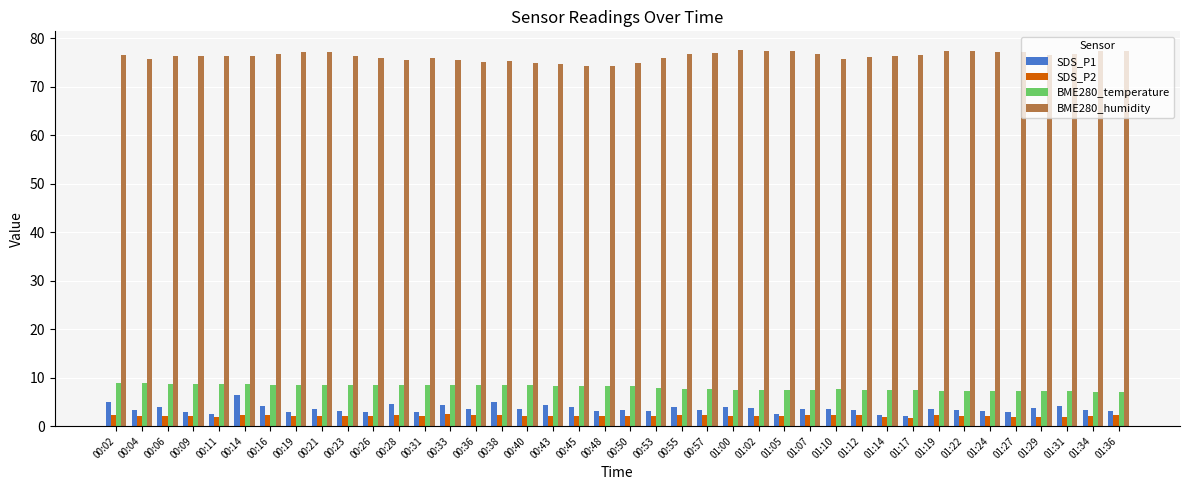

What is the spread (max minus min) of values at 00:36?

72.8